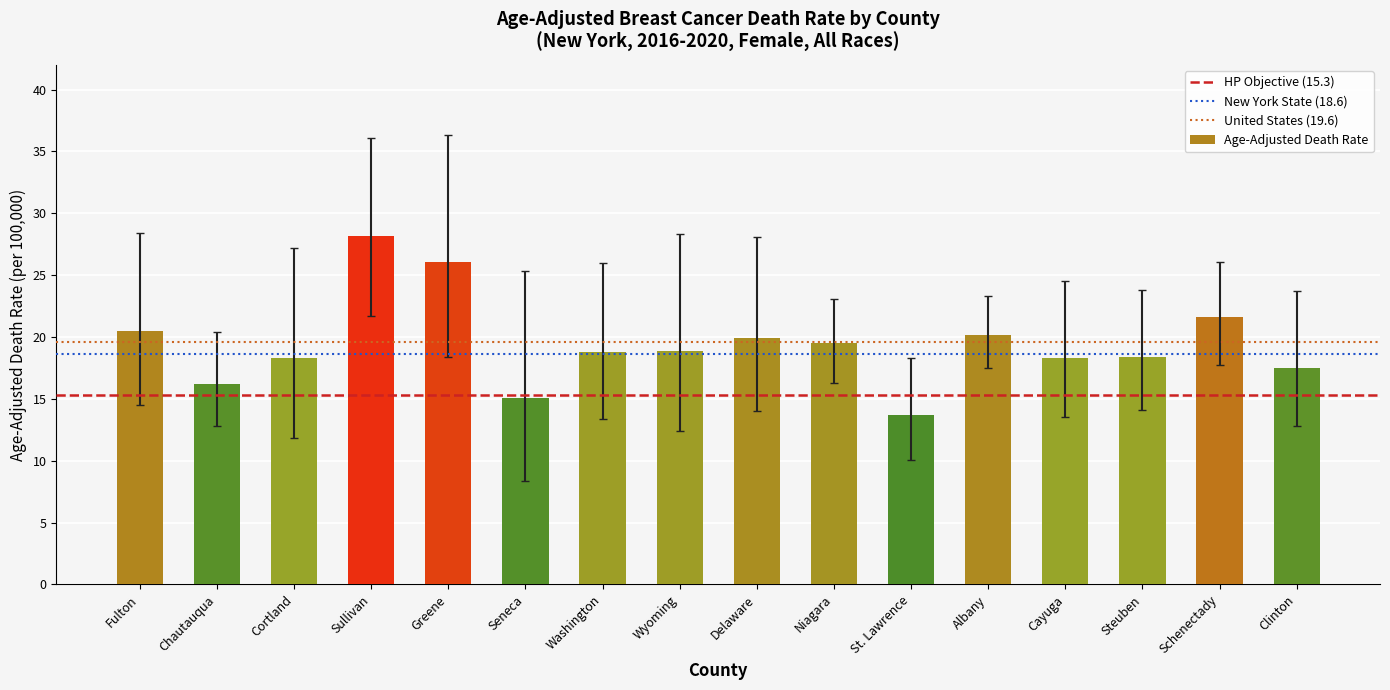

Which label corresponds to the smallest value in the chart?

St. Lawrence